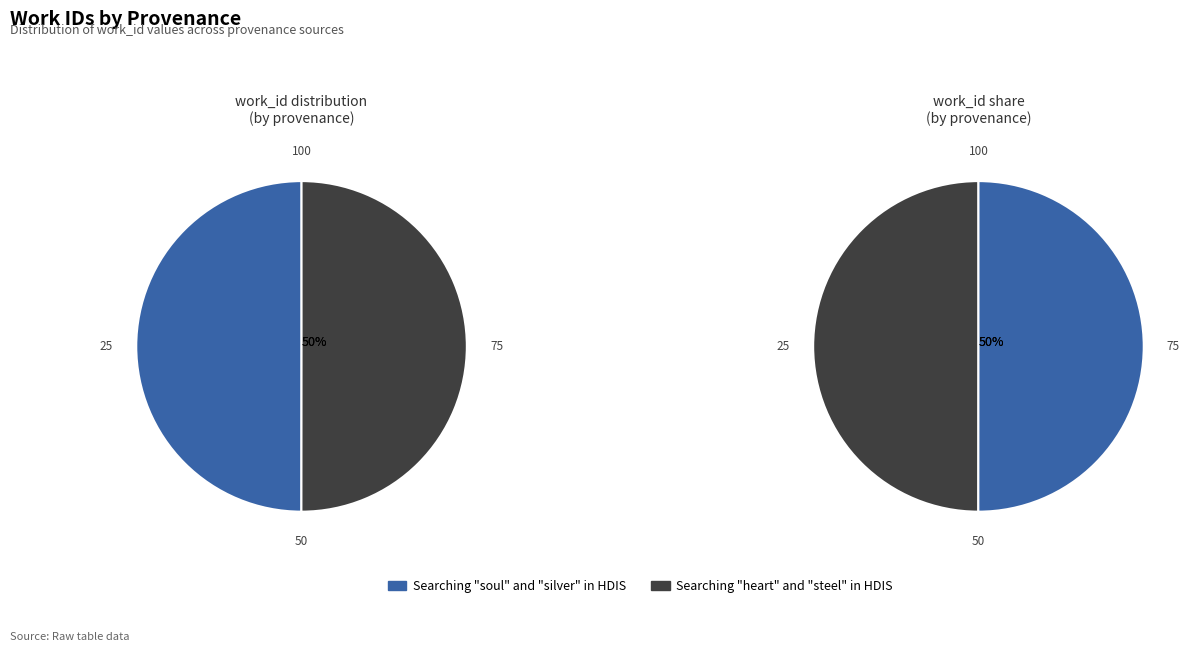

What is the majority slice?

Searching "heart" and "steel" in HDIS